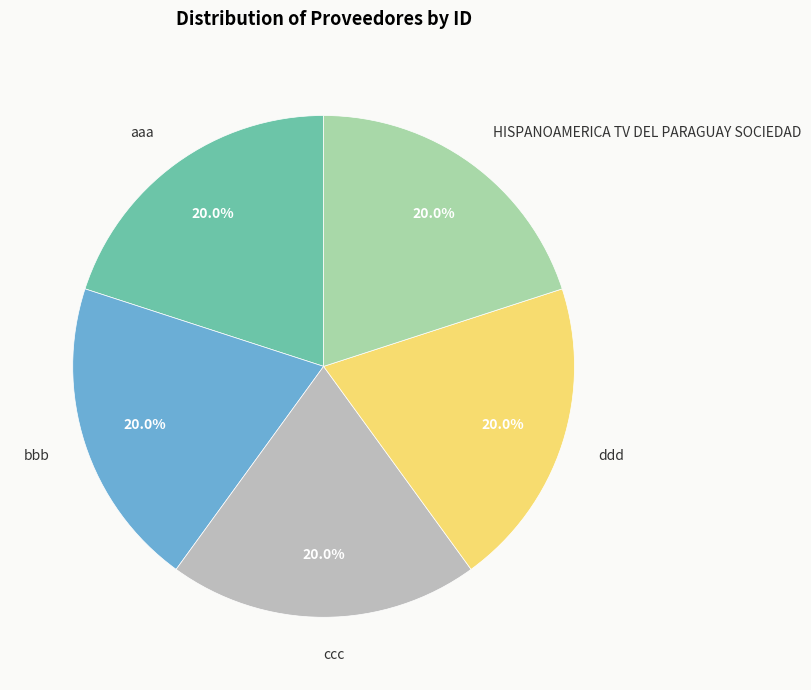

What percentage is the aaa slice, to the nearest percent?

20%